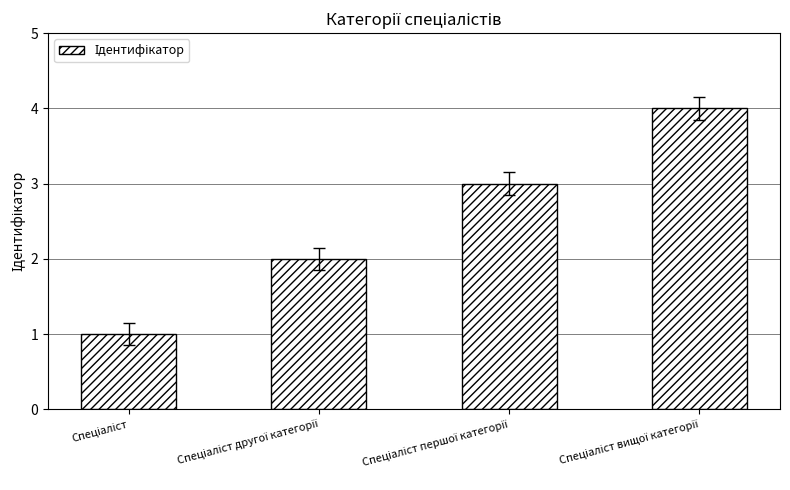

Are the bars grouped side by side (vs. stacked)?

No